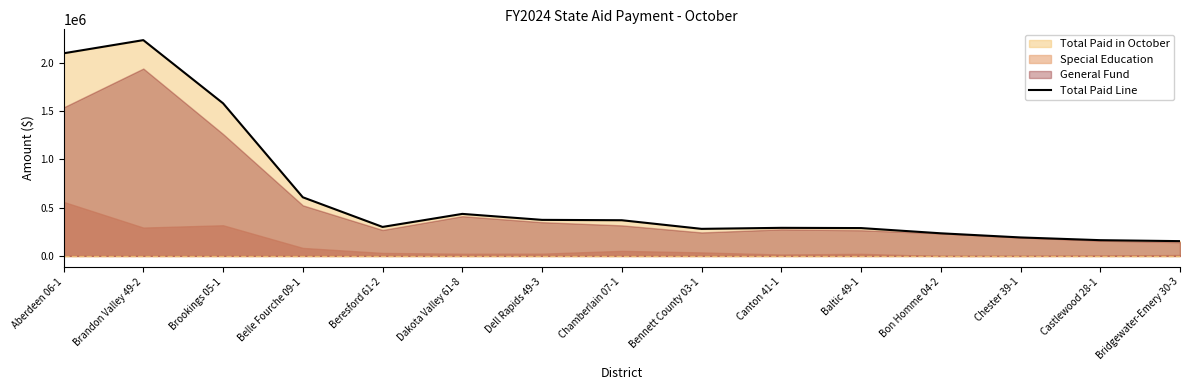

What is the sum of the values at Dell Rapids 49-3 and Brandon Valley 49-2?

2611420